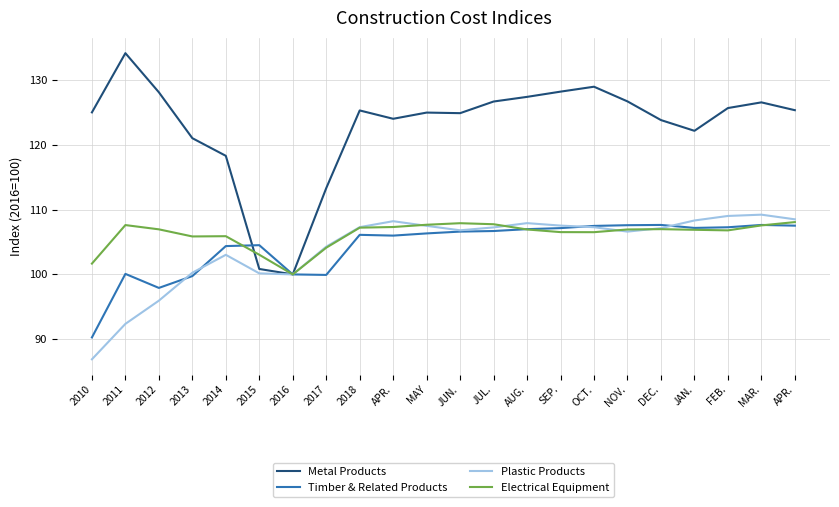

At how many categories does at least one series exceed 126?

8